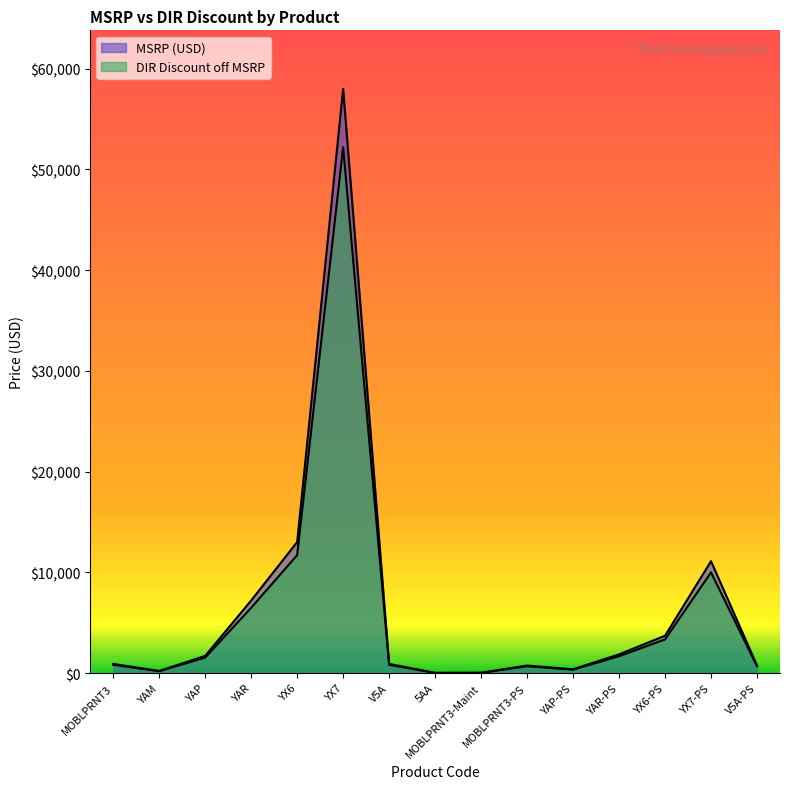

Rank the categories by DIR Discount off MSRP value from highest to lowest.

YX7, YX6, YX7-PS, YAR, YX6-PS, YAR-PS, YAP, MOBLPRNT3, V5A, MOBLPRNT3-PS, V5A-PS, YAP-PS, YAM, MOBLPRNT3-Maint, 5AA